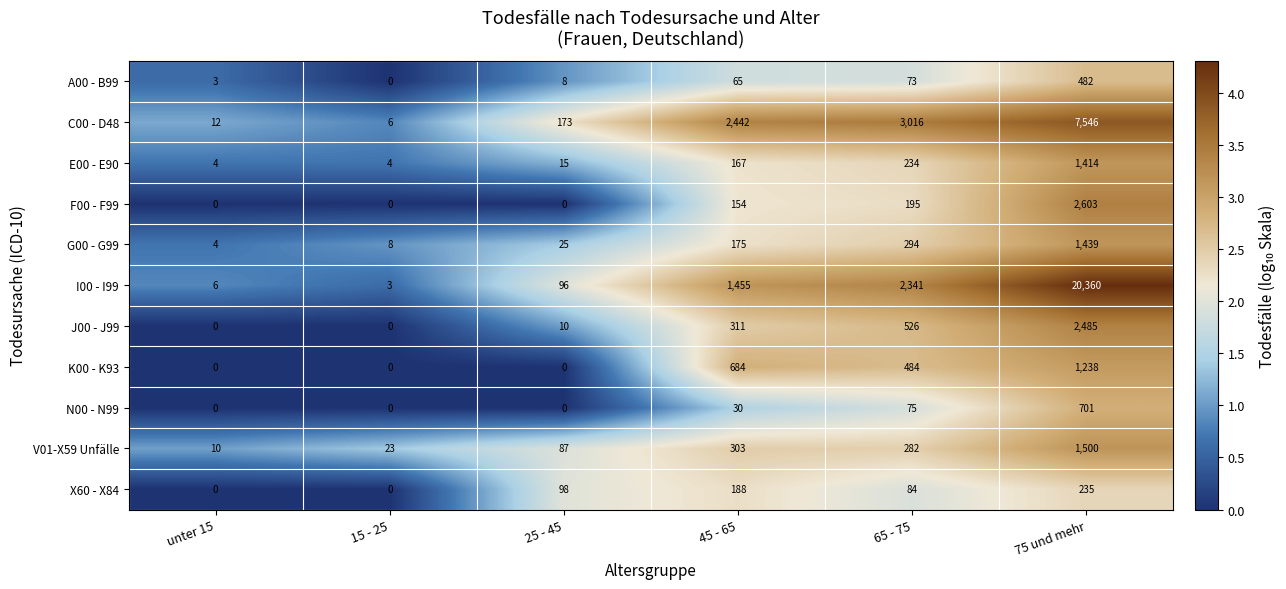

What is the difference between the X60 - X84 values at 45 - 65 and 65 - 75?

104